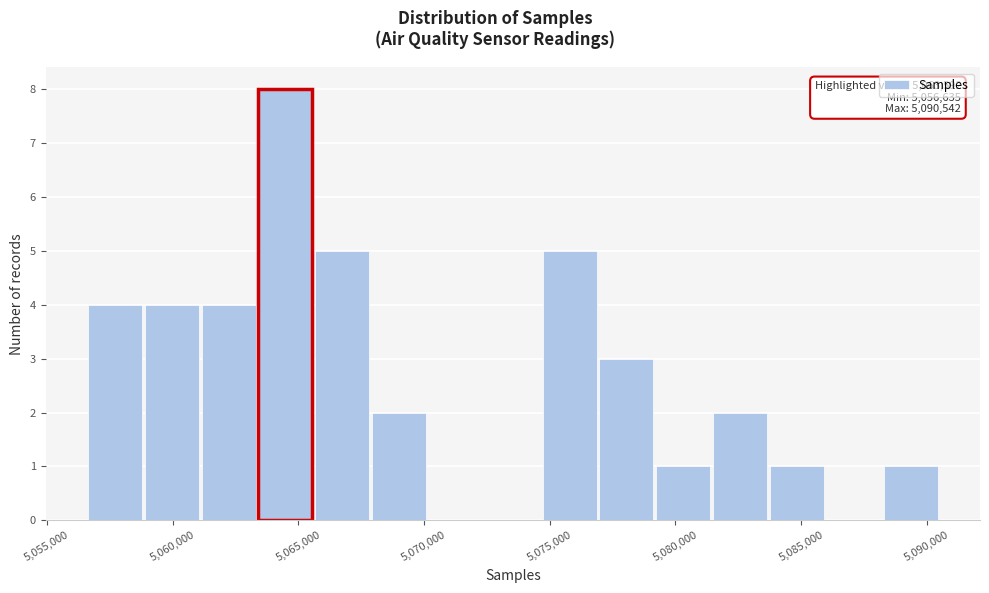

Which range on the x-axis has the tallest bar?

5063500 to 5065500